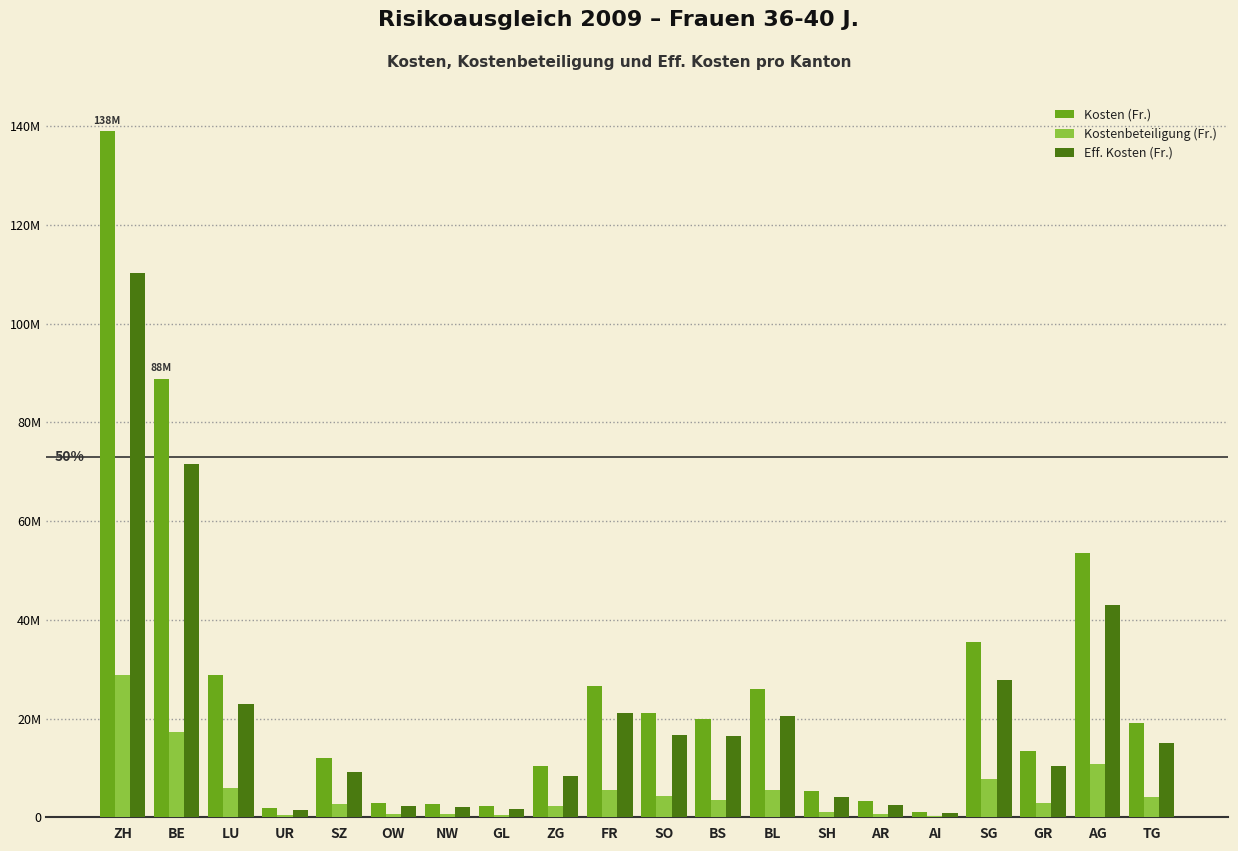

Is the value of Eff. Kosten (Fr.) at SH greater than the value of Kostenbeteiligung (Fr.) at UR?

Yes